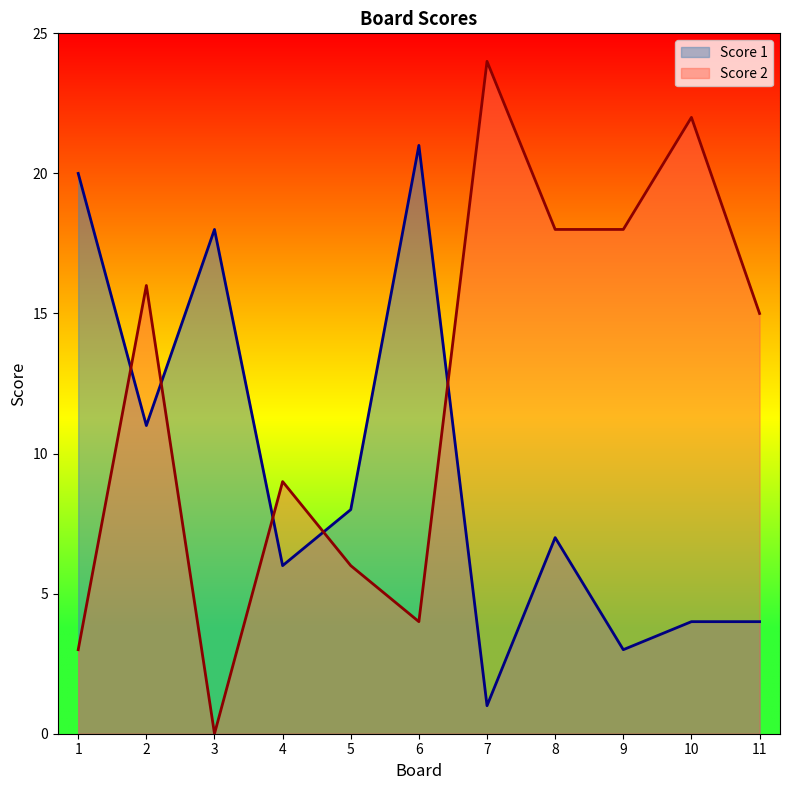

How many lines are shown in the chart?

2